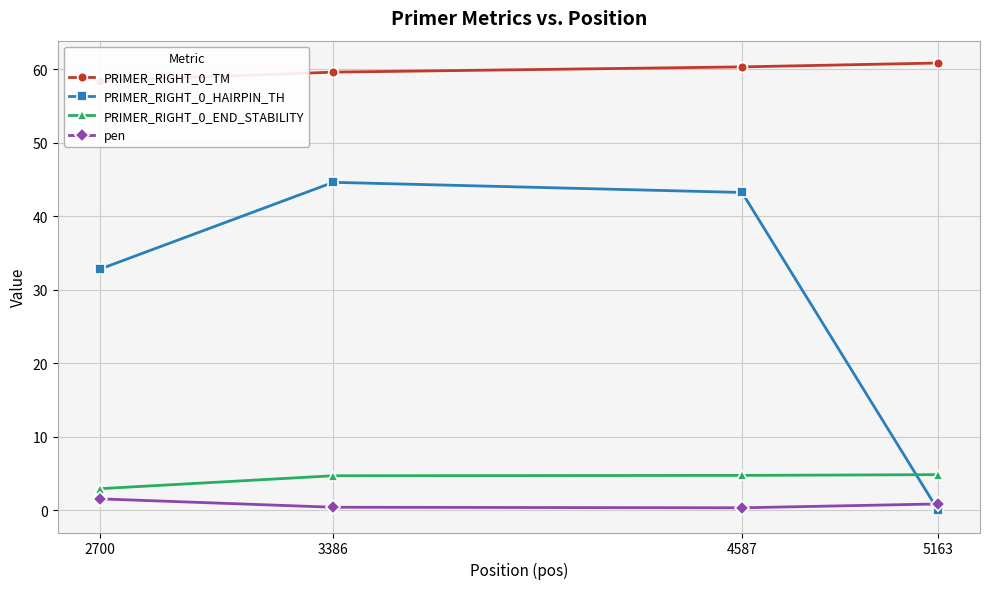

How many pen values are between 0 and 1?

3